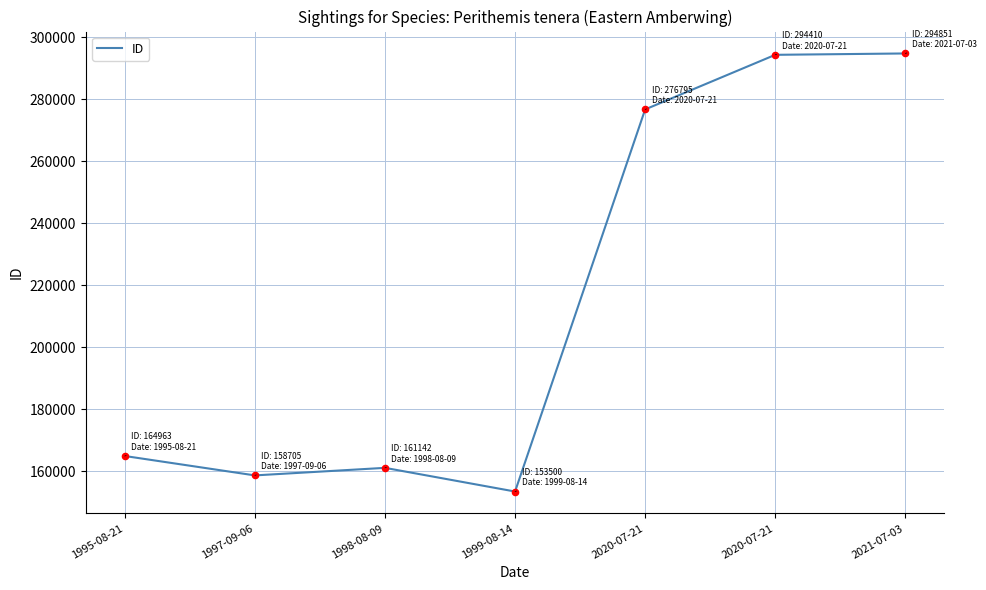

What is the ratio of the value at 2021-07-03 to the value at 2020-07-21?

1.1